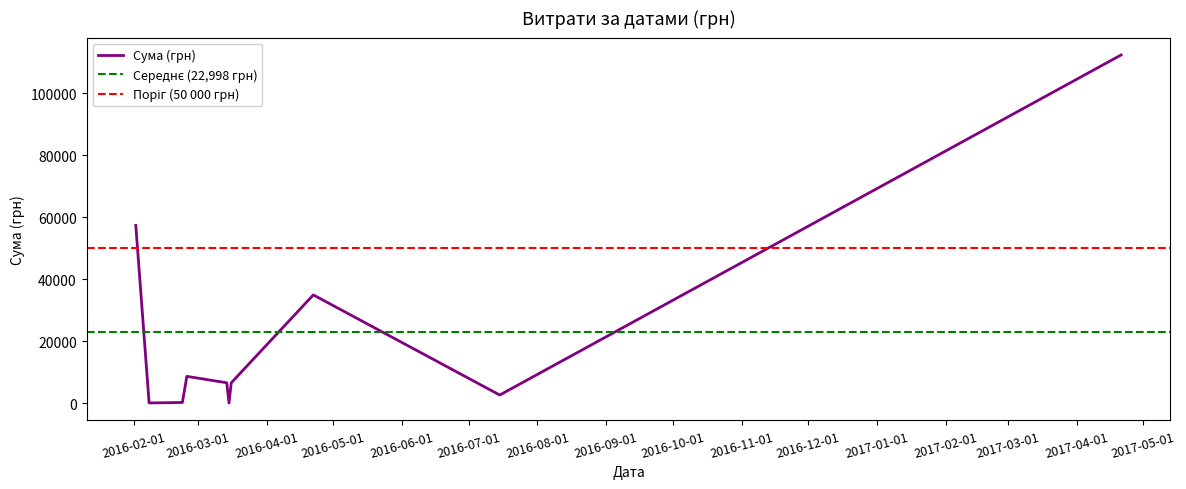

The chart shows a value of 9652.9 at 10. True or false?

False